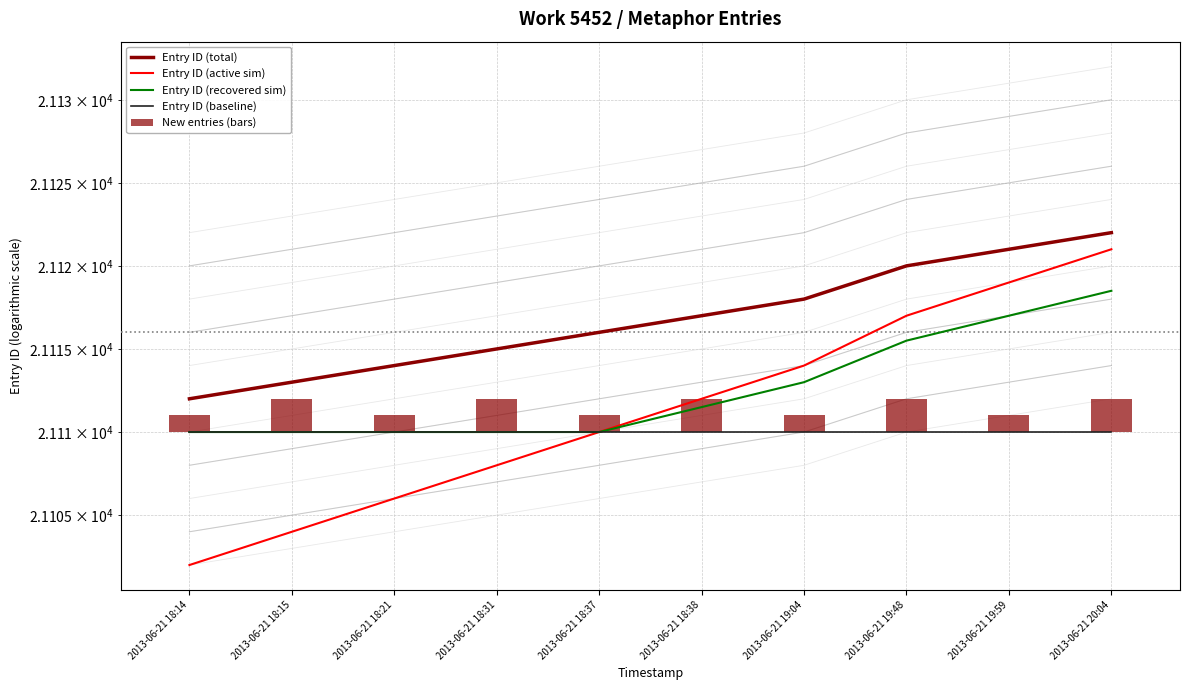

Count the number of categories in the chart.

10